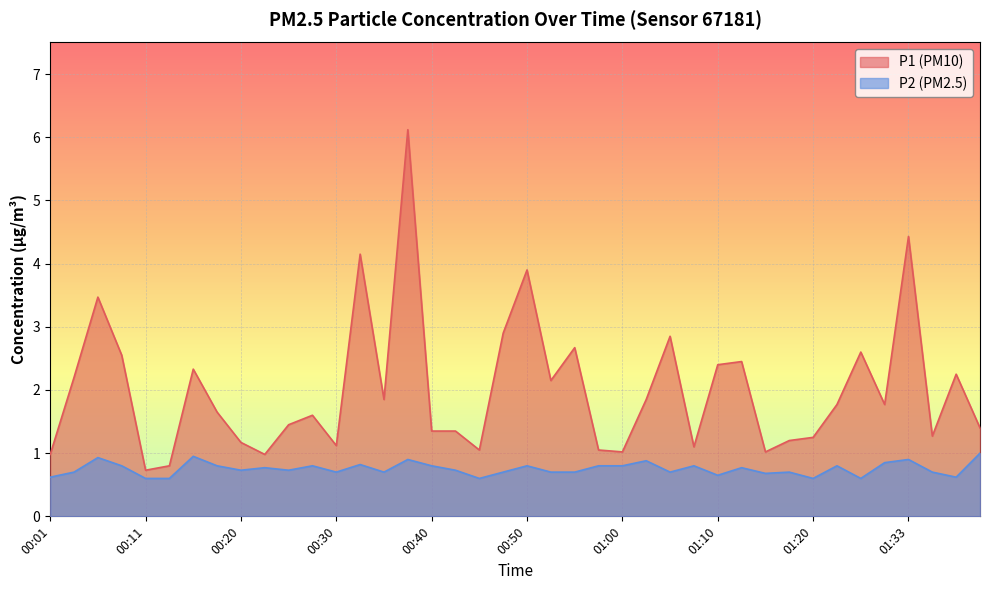

Rank the series by their average value, from highest to lowest.

P1 (PM10), P2 (PM2.5)